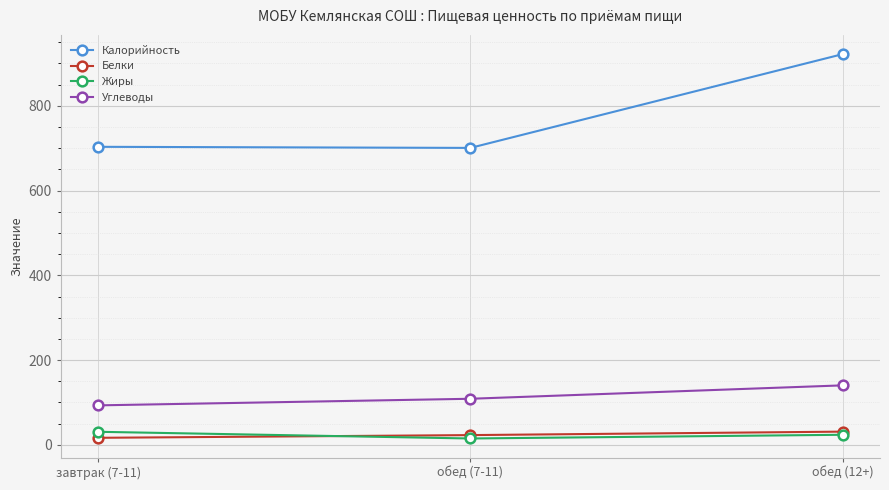

What is the maximum value shown in the chart?

922.0